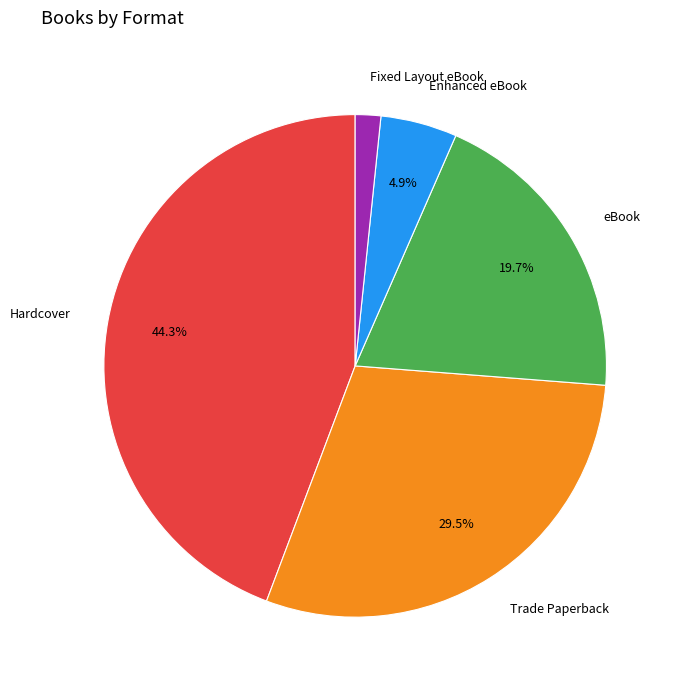

What is the largest slice in the pie chart?

Hardcover